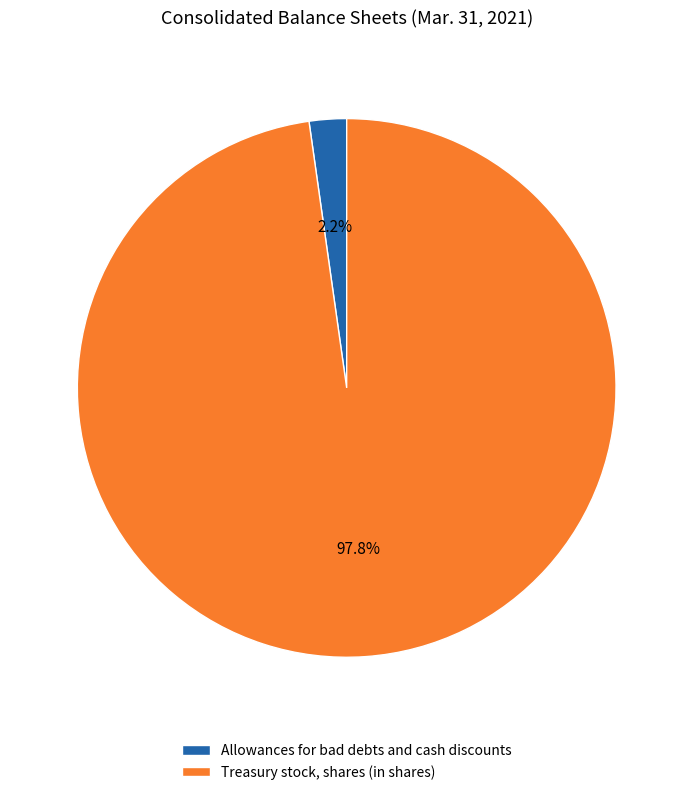

Which has a higher value, Treasury stock, shares (in shares) or Allowances for bad debts and cash discounts?

Treasury stock, shares (in shares)